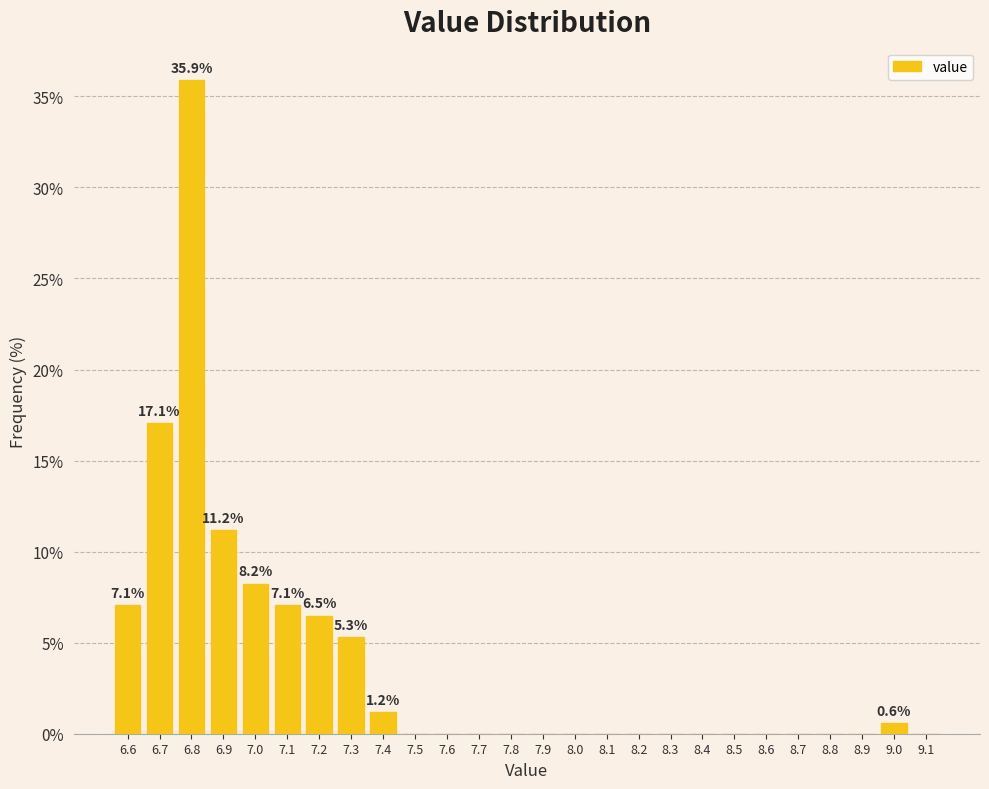

Over which range of the x-axis is the bar tallest?

6.75 to 6.85